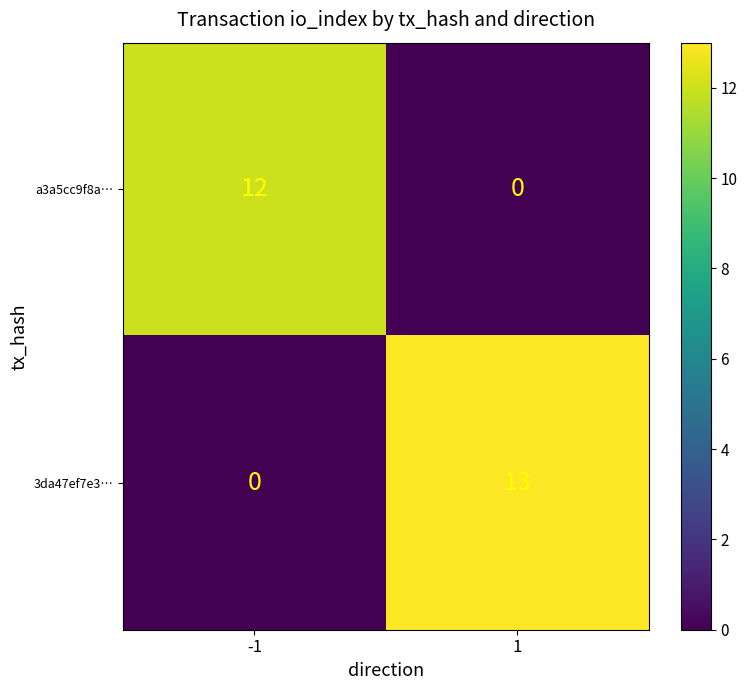

What is the greatest value displayed?

13